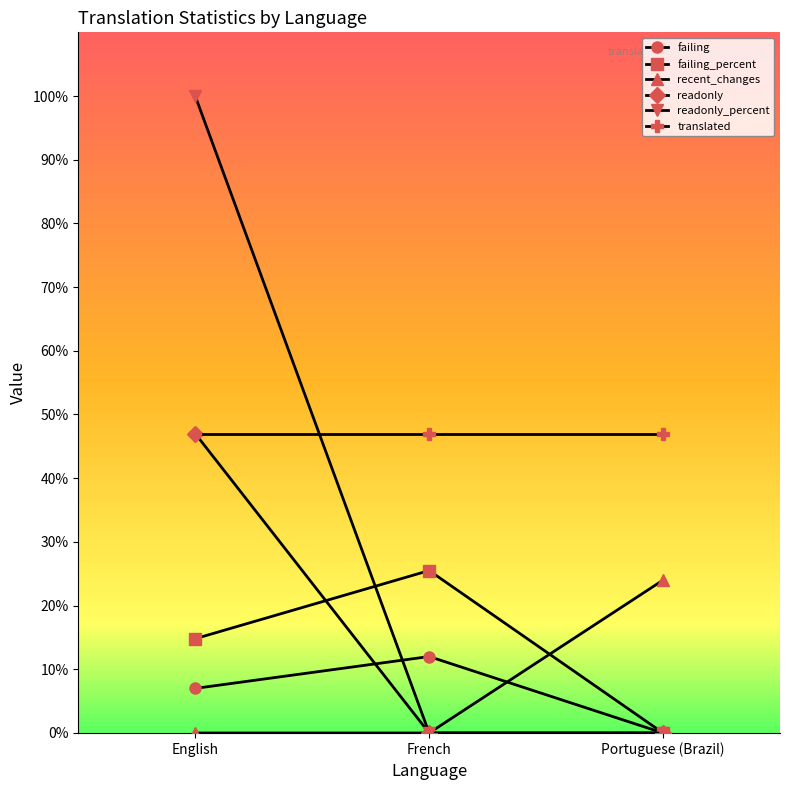

Reading left to right, extract all data points from this chart.

failing: English=7.0	French=12.0	Portuguese (Brazil)=0.0
failing_percent: English=14.8	French=25.5	Portuguese (Brazil)=0.0
recent_changes: English=0.0	French=0.0	Portuguese (Brazil)=24.0
readonly: English=47.0	French=0.0	Portuguese (Brazil)=0.0
readonly_percent: English=100.0	French=0.0	Portuguese (Brazil)=0.0
translated: English=47.0	French=47.0	Portuguese (Brazil)=47.0